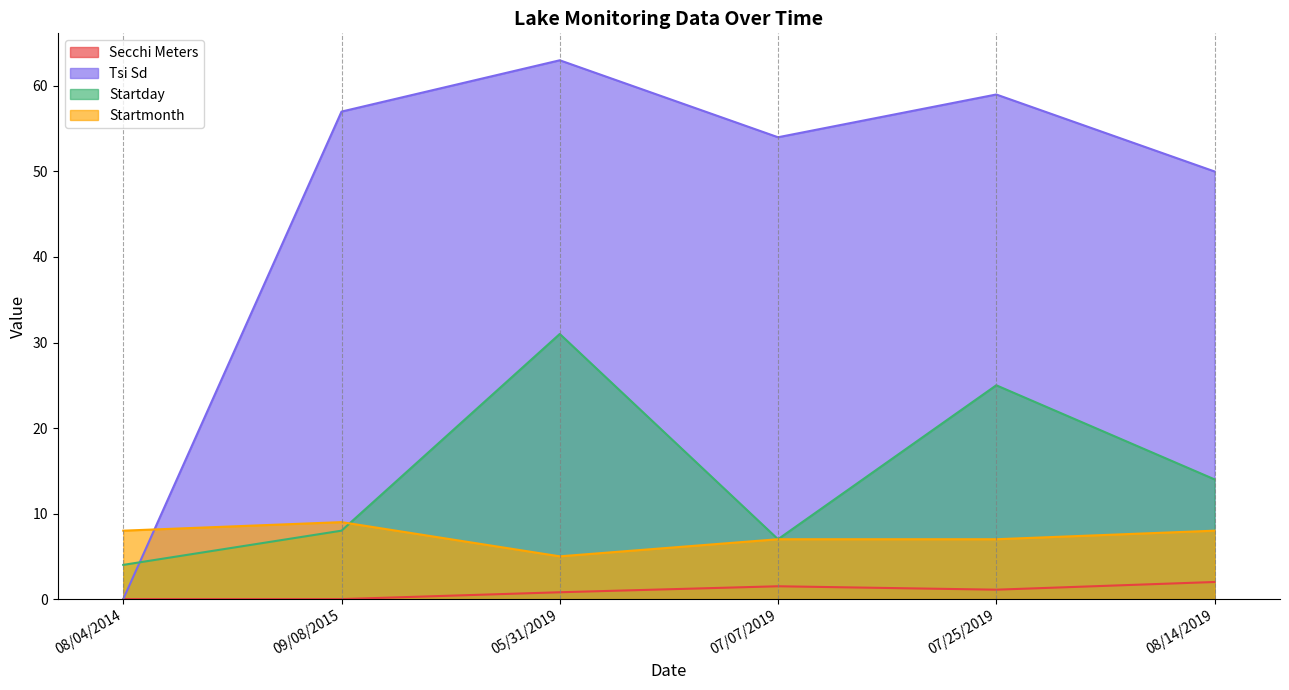

True or false: Tsi Sd has a value of 57.0 at 09/08/2015.

True